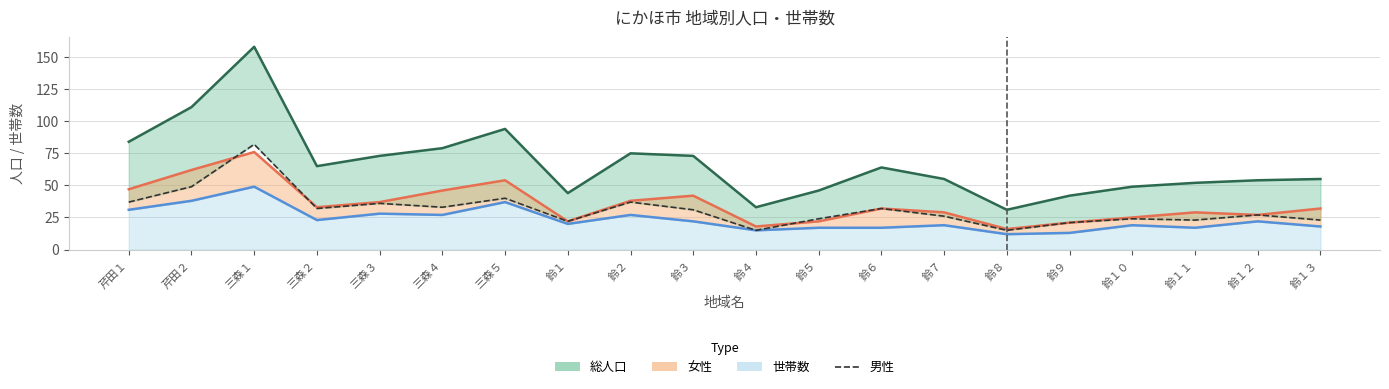

What position from the left is 鈴３?

10